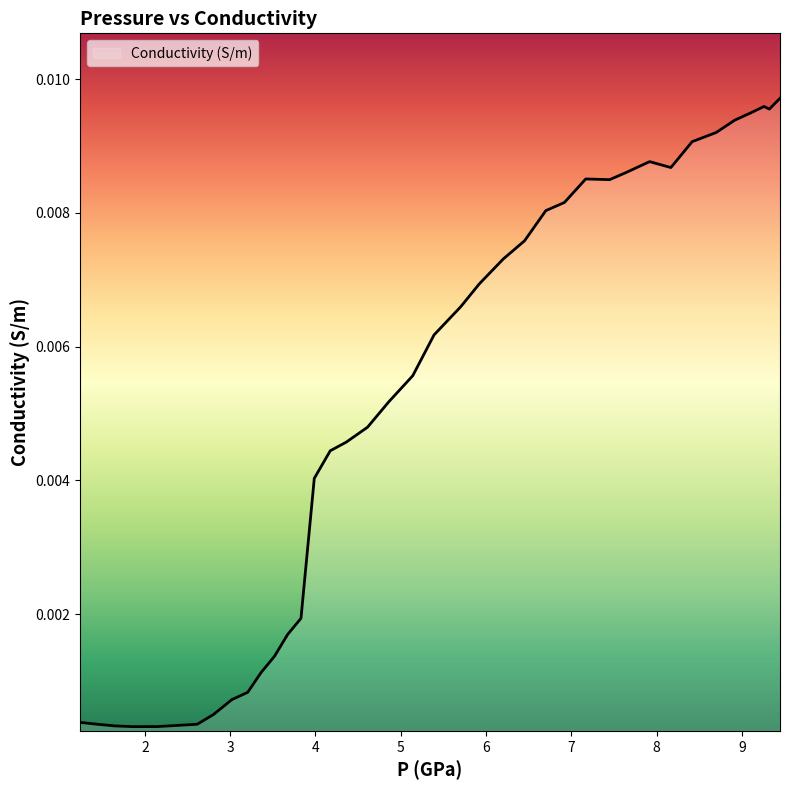

Does the chart display data point markers on the line(s)?

No